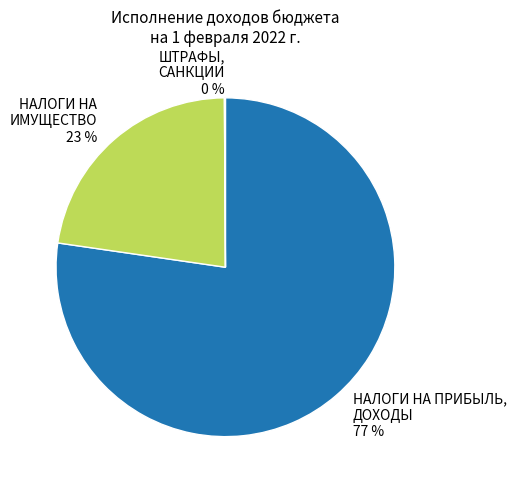

True or false: НАЛОГИ НА ИМУЩЕСТВО 23 % accounts for 23% of the total.

True